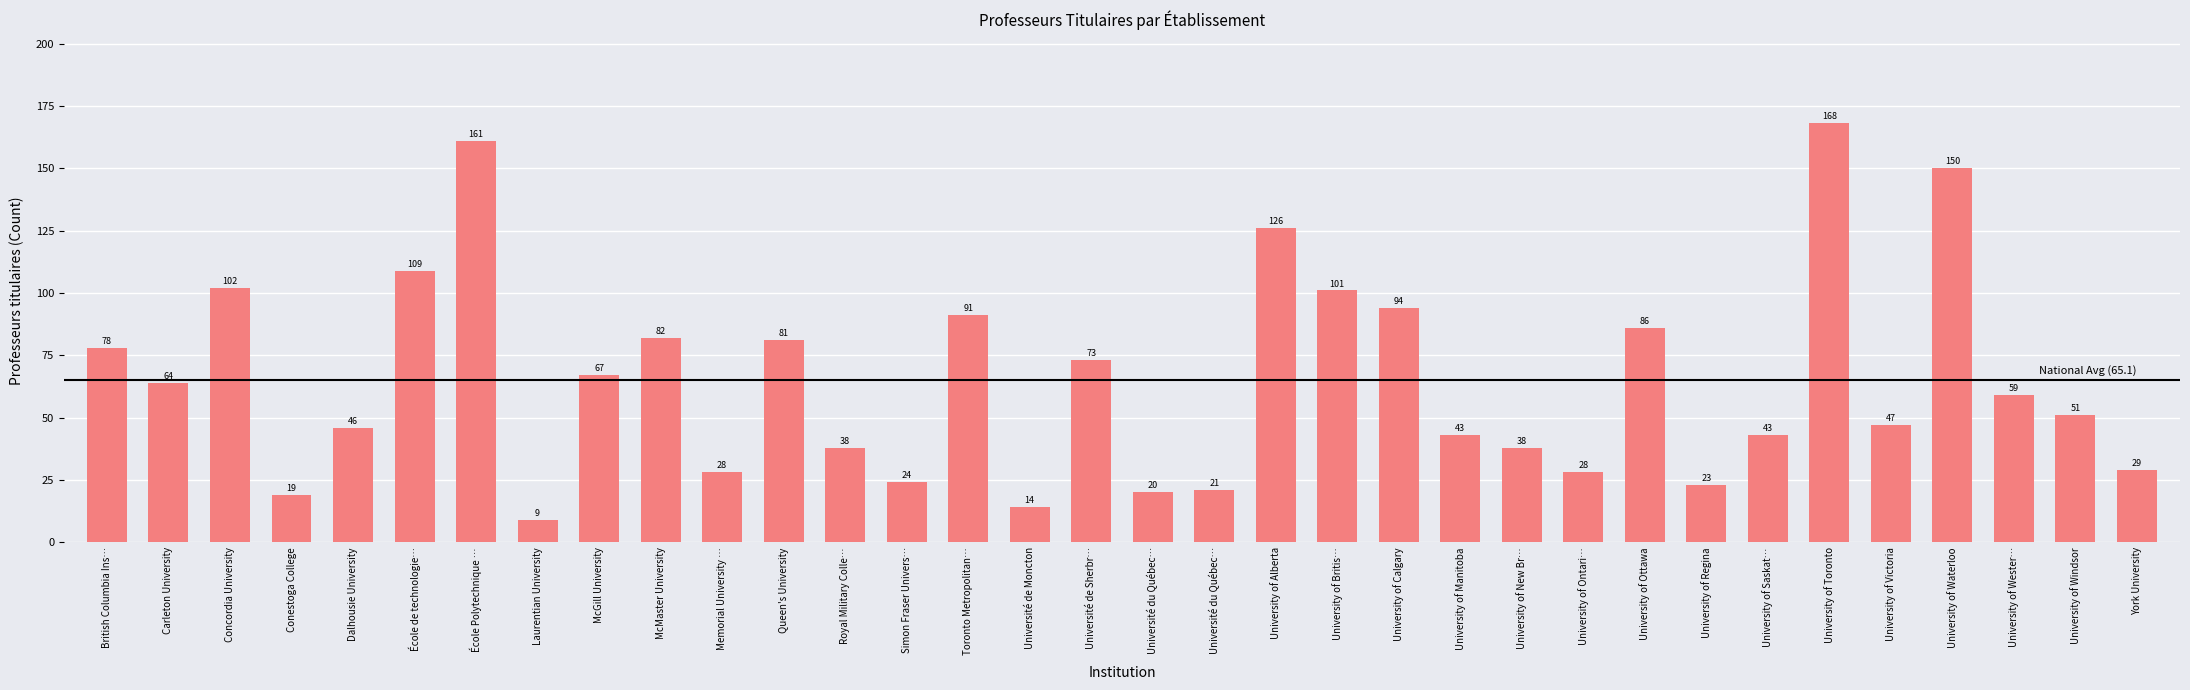

The chart shows a value of 46 at Dalhousie University. True or false?

True